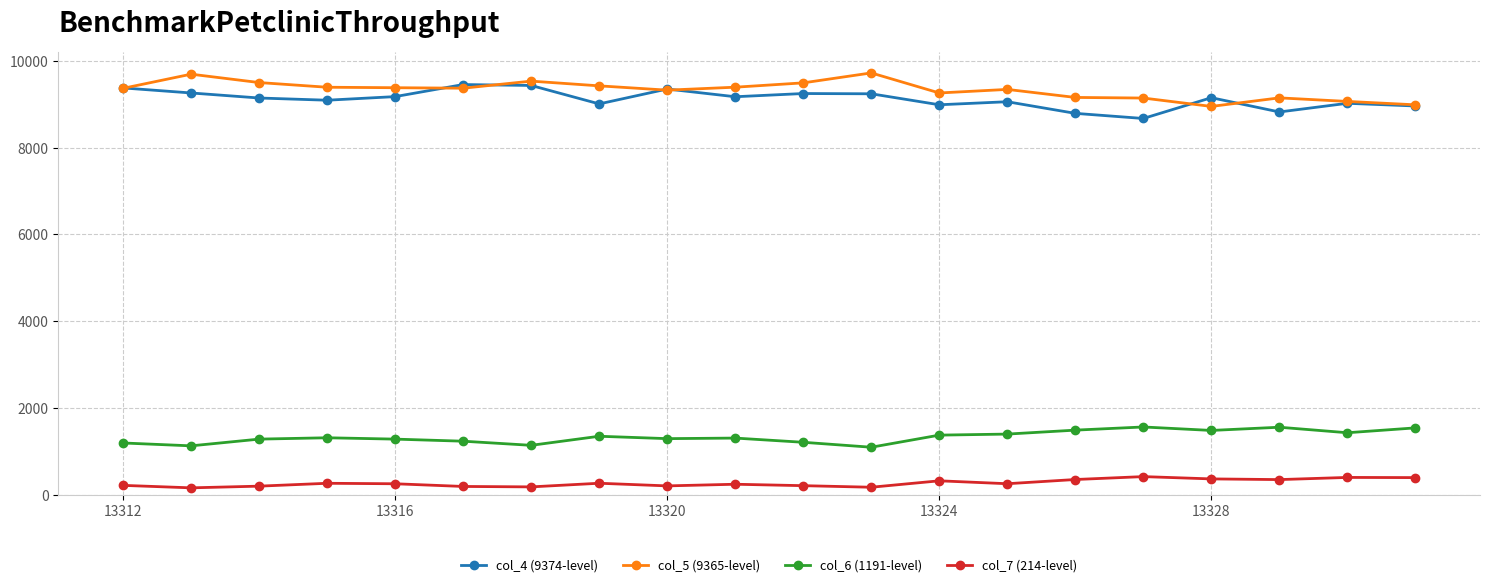

True or false: col_6 (1191-level) and col_5 (9365-level) cross at least once.

False